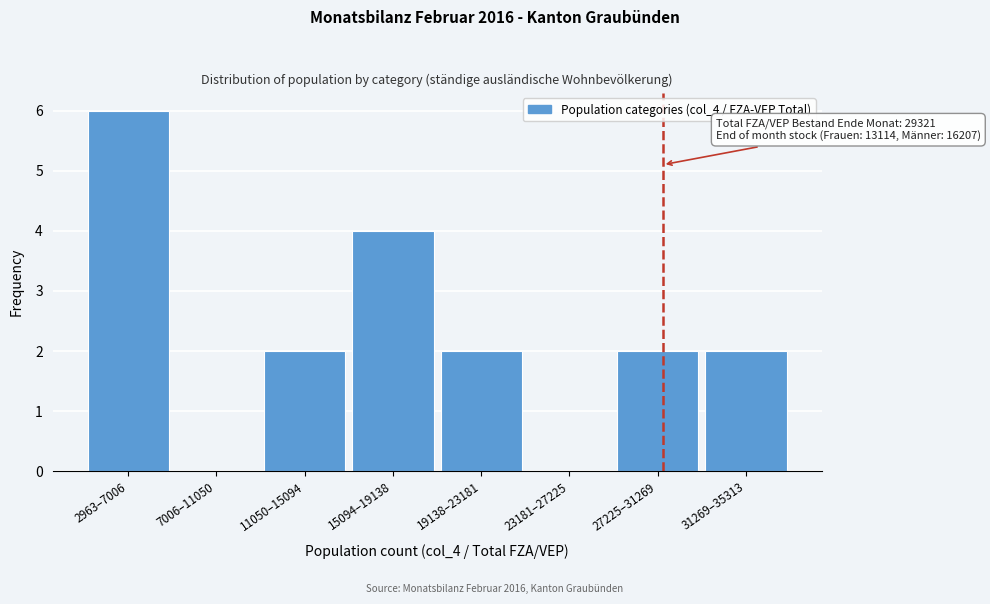

Reading left to right, list all the values displayed in this chart.

2963–7006=6	7006–11050=0	11050–15094=2	15094–19138=4	19138–23181=2	23181–27225=0	27225–31269=2	31269–35313=2